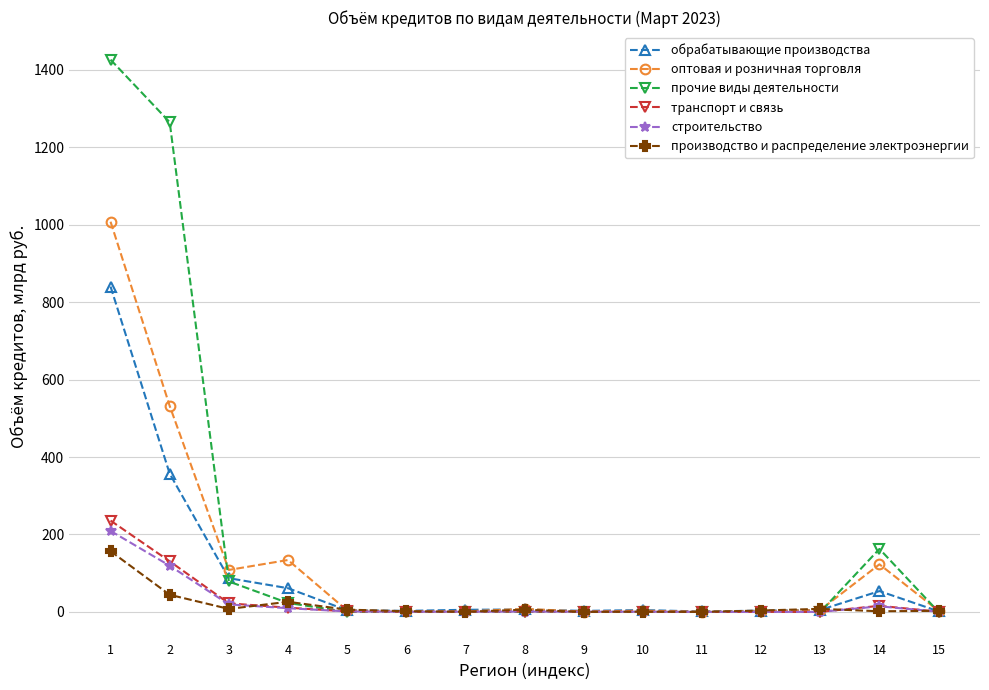

True or false: транспорт и связь has more than 1 interior local peaks.

True